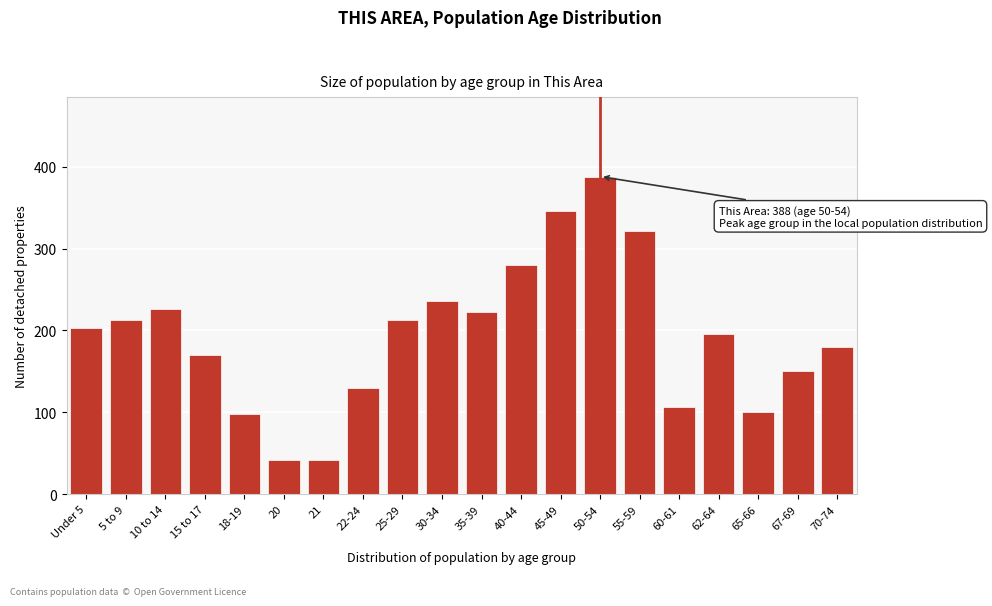

Reading left to right, list all the values displayed in this chart.

203	213	226	170	98	42	42	130	213	236	222	280	346	388	322	106	196	100	150	180